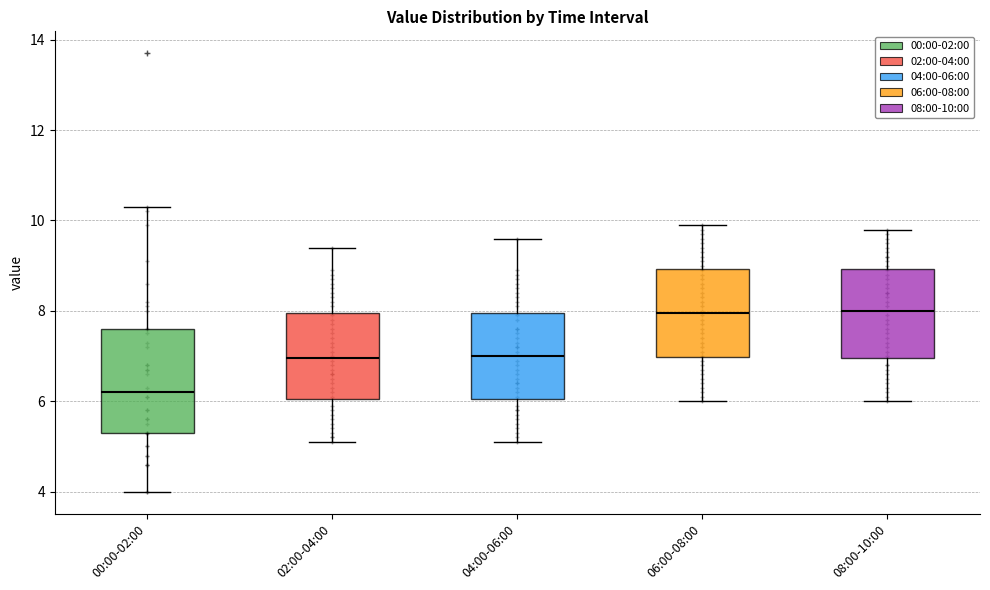

Where is the upper edge of the box for 00:00-02:00 on the y-axis? The values are not printed on the chart, so give them approximately, as read against the axis.

7.6